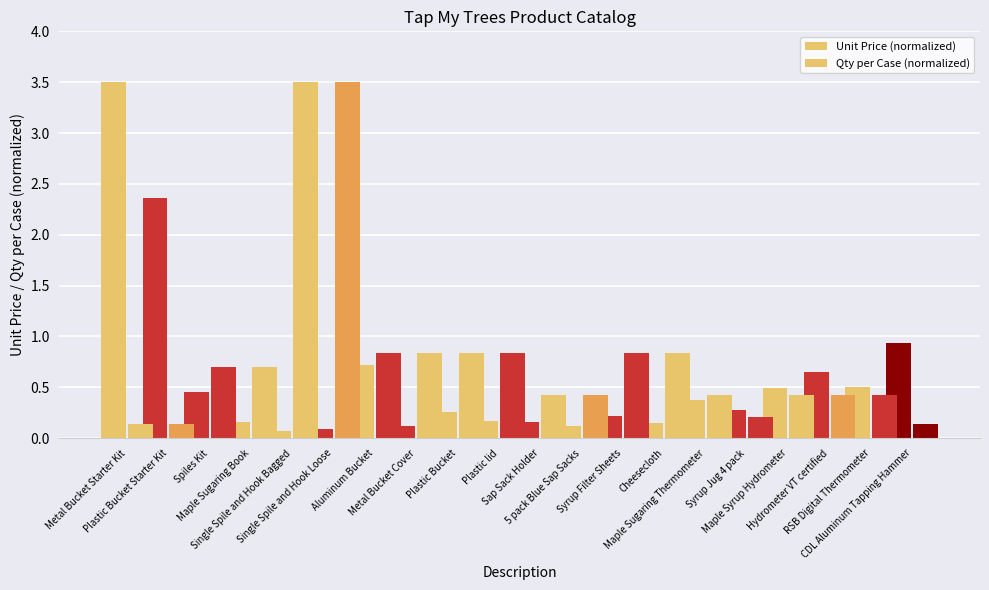

At which category is the sum across all series the highest?

Metal Bucket Starter Kit